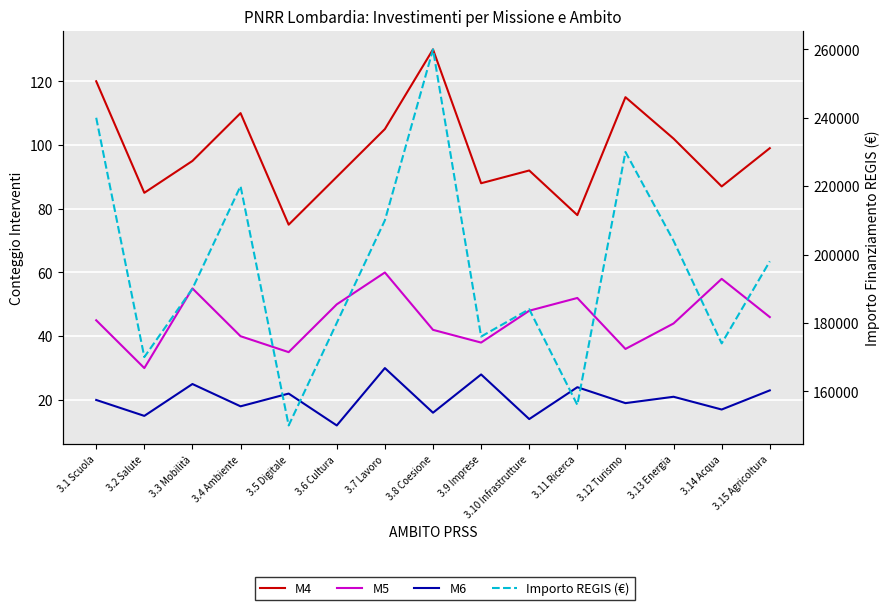

What is the spread (max minus min) of values at 3.15 Agricoltura?

197977